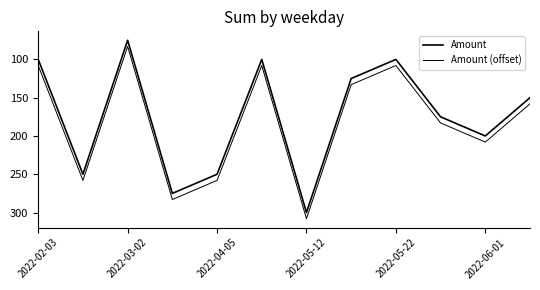

List the series in order of their peak value, highest first.

Amount (offset), Amount